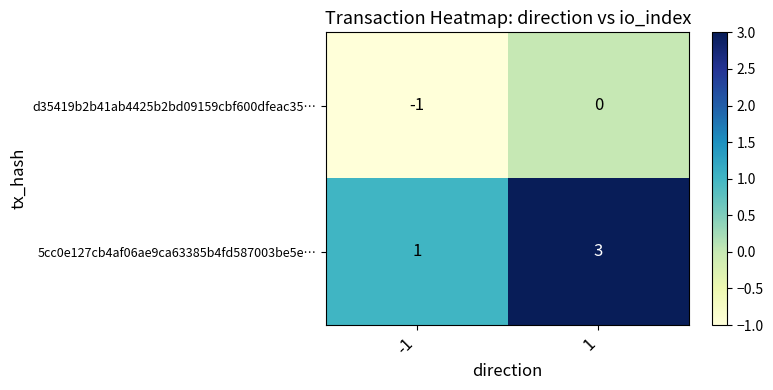

Which series has the largest range (max minus min)?

5cc0e127cb4af06ae9ca63385b4fd587003be5e…